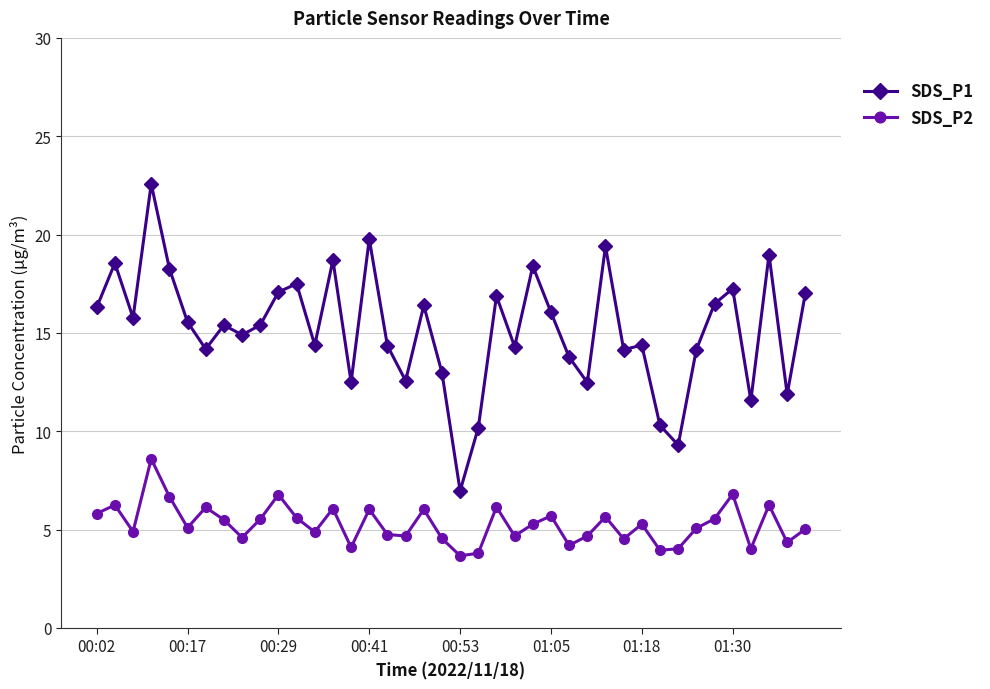

At how many categories does at least one series exceed 8?

39